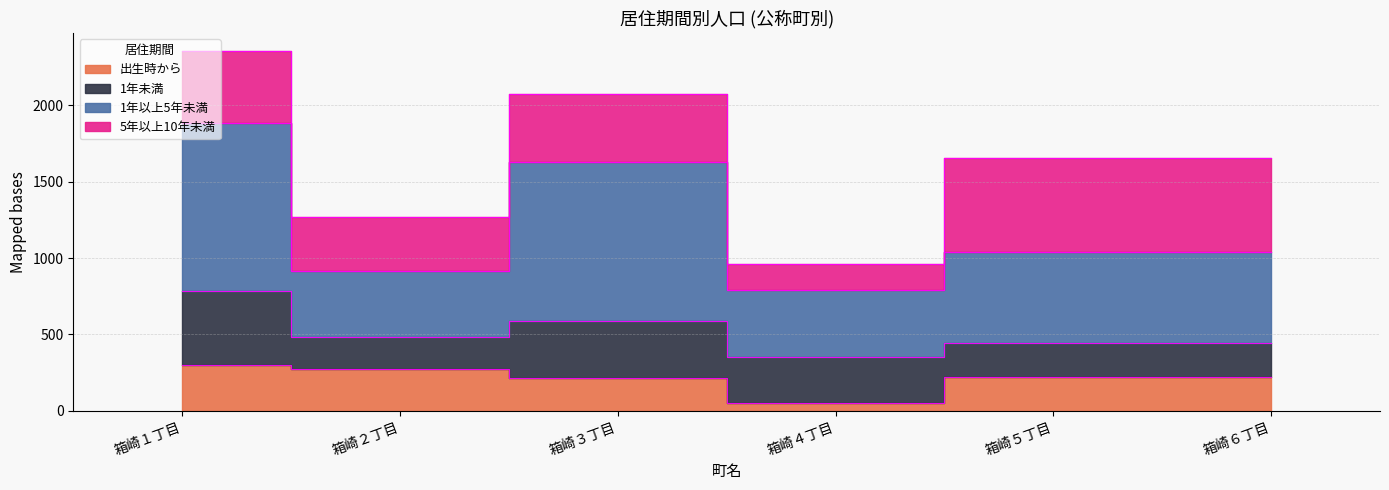

True or false: 1年以上5年未満 has more than 1 points higher than both neighbors.

False